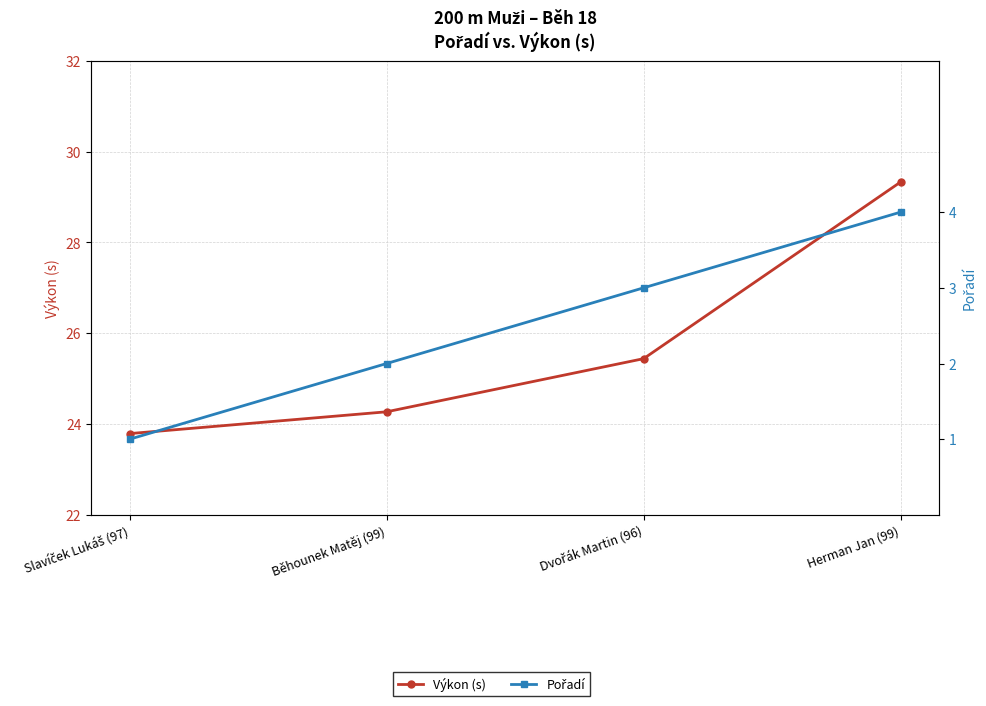

List the labels in order of Výkon (s) value, largest first.

Herman Jan (99), Dvořák Martin (96), Běhounek Matěj (99), Slavíček Lukáš (97)